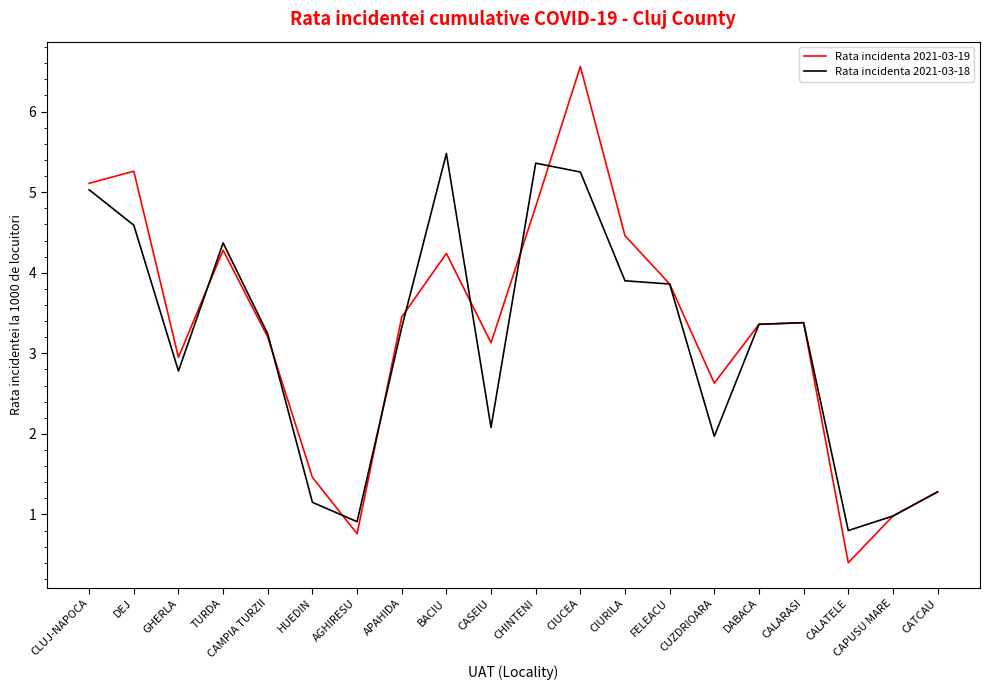

Between which two adjacent categories do Rata incidenta 2021-03-19 and Rata incidenta 2021-03-18 first intersect?

GHERLA and TURDA